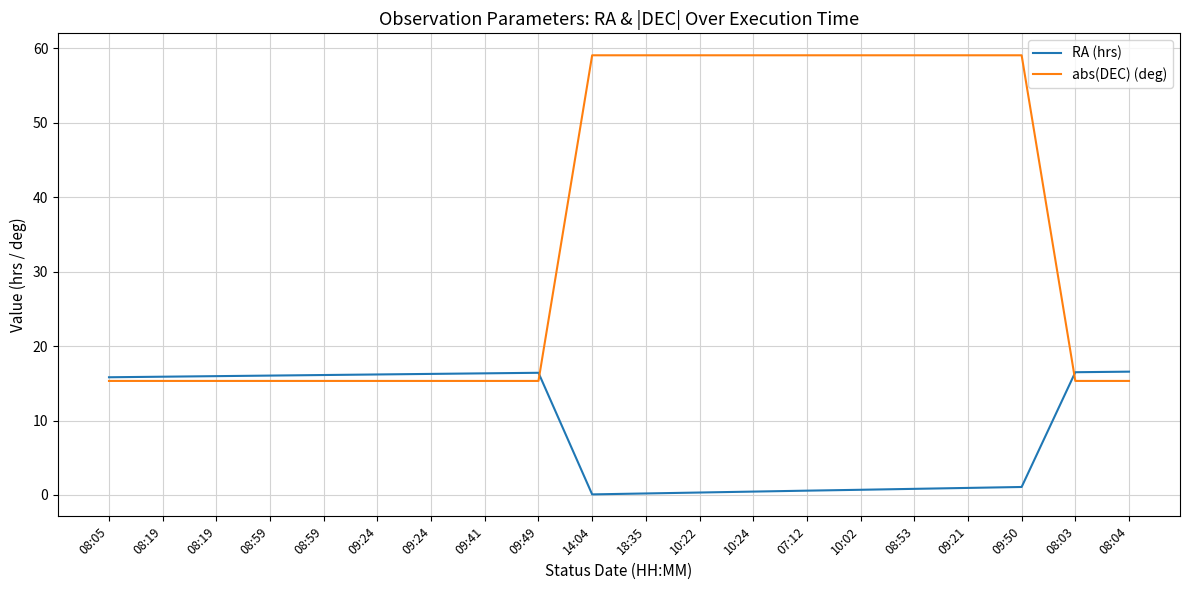

What is the value of the abs(DEC) (deg) point at the 1st from the left?

15.3